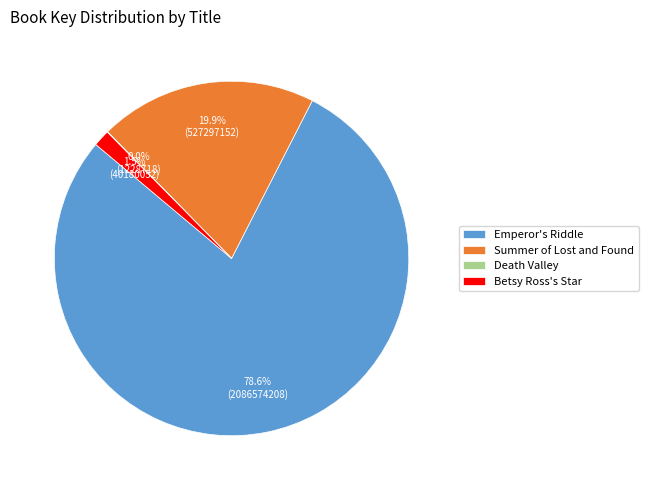

Do Summer of Lost and Found and Emperor's Riddle together represent more than half of the pie?

Yes